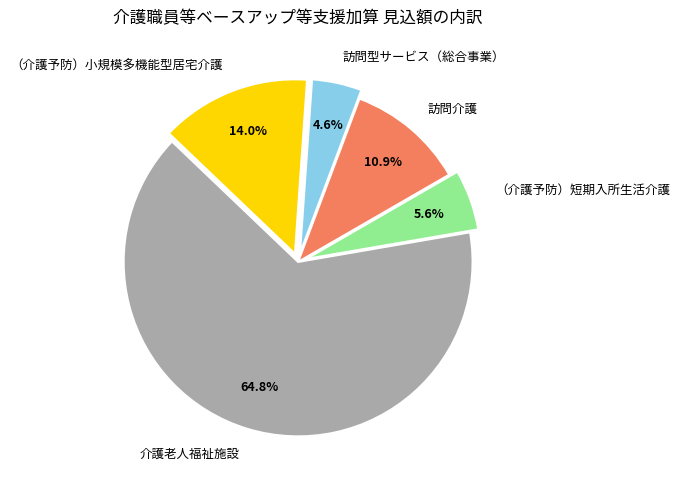

The （介護予防）短期入所生活介護 slice represents 19% of the pie. True or false?

False